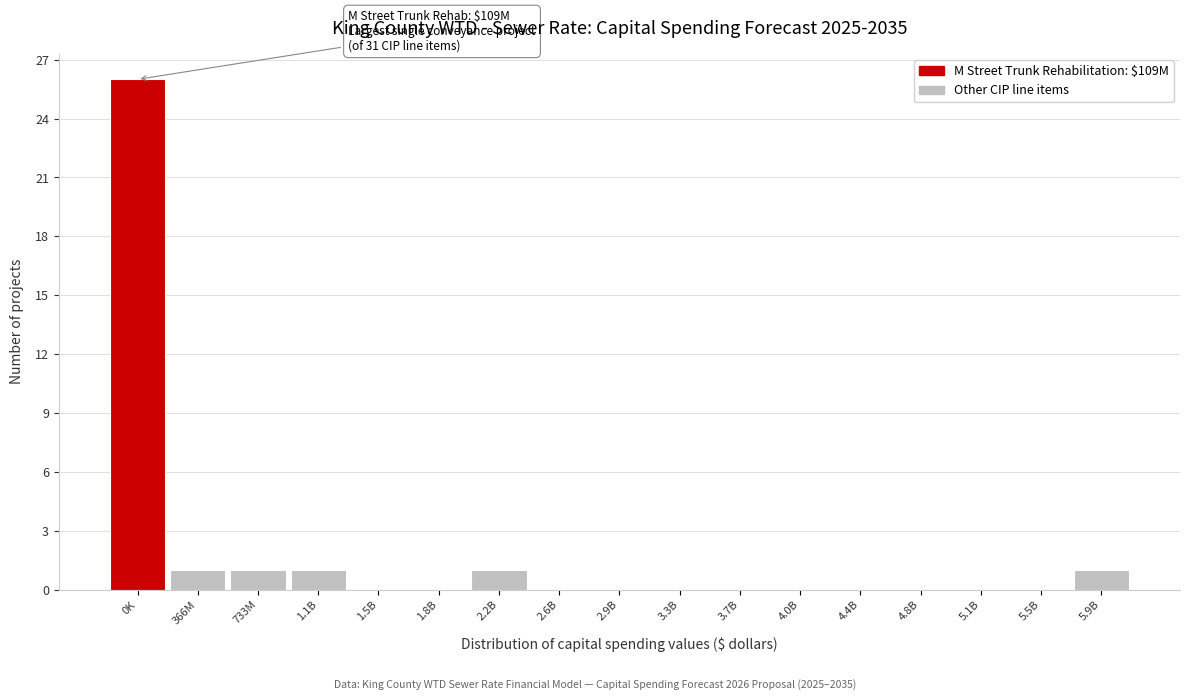

Reading left to right, extract all data points from this chart.

0K=26	366M=1	733M=1	1.1B=1	1.5B=0	1.8B=0	2.2B=1	2.6B=0	2.9B=0	3.3B=0	3.7B=0	4.0B=0	4.4B=0	4.8B=0	5.1B=0	5.5B=0	5.9B=1